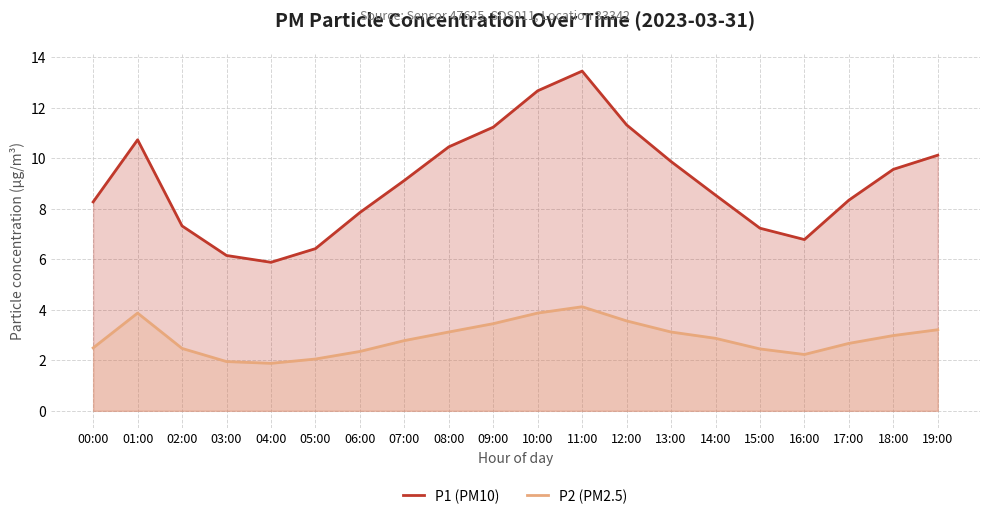

Where is the first local maximum for P1 (PM10)?

01:00